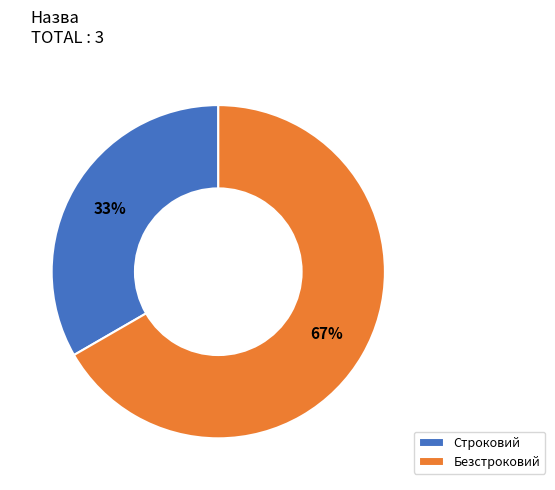

To the nearest percent, what is the combined percentage of Безстроковий and Строковий?

100%